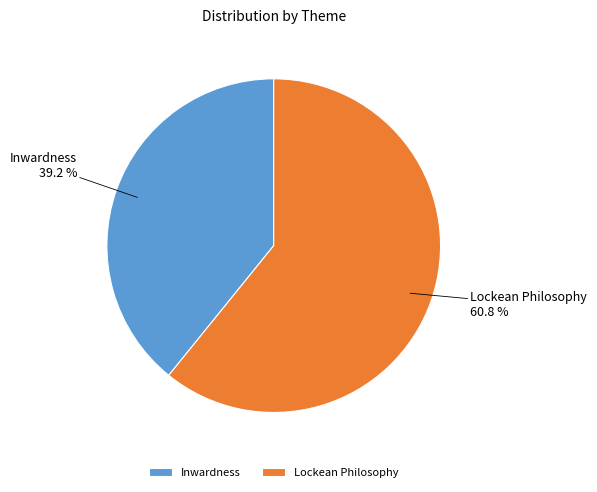

What is the total percentage of Inwardness and Lockean Philosophy?

100.0%